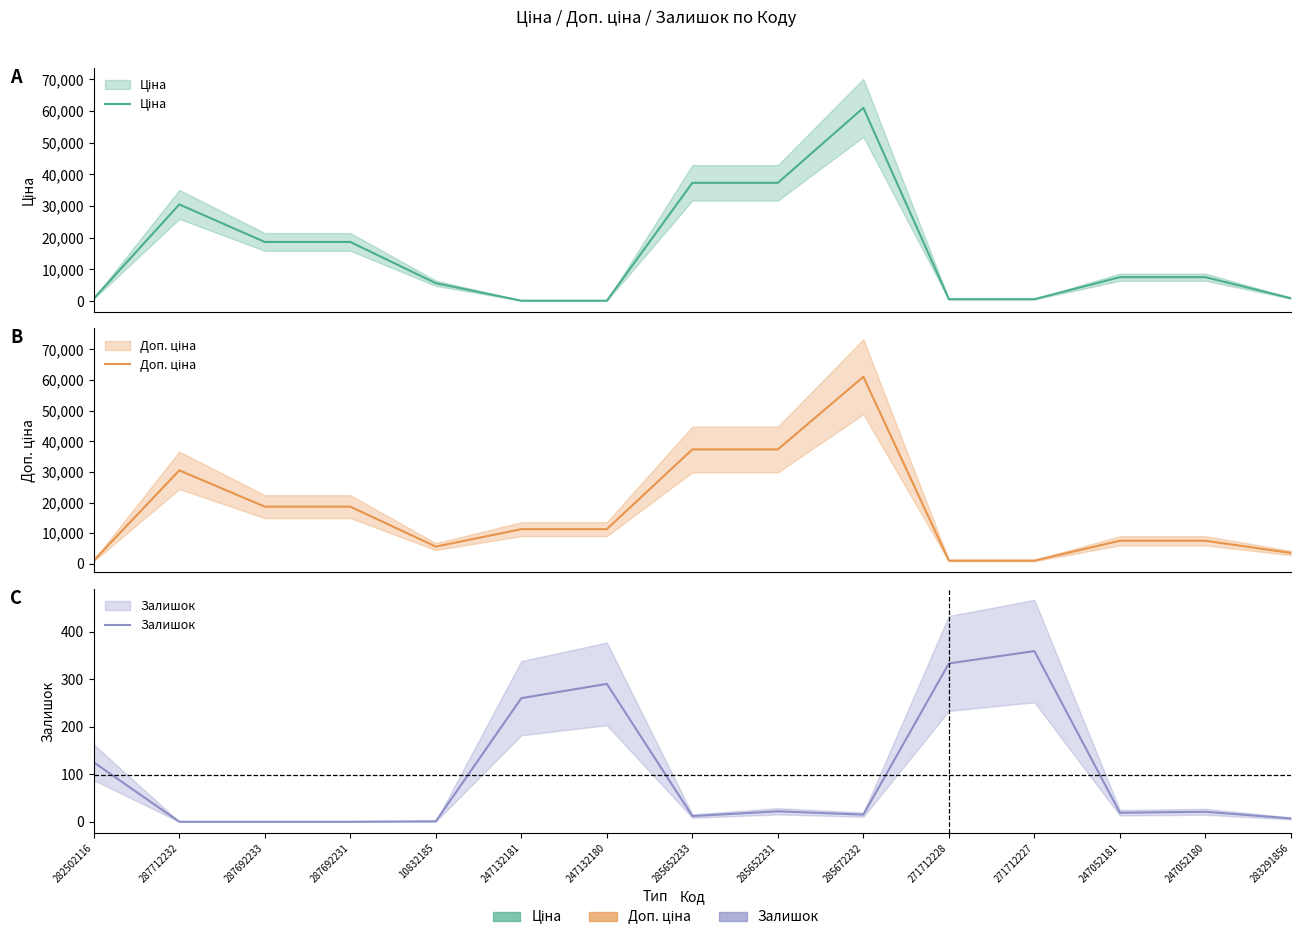

True or false: Ціна and Залишок intersect in this chart.

True